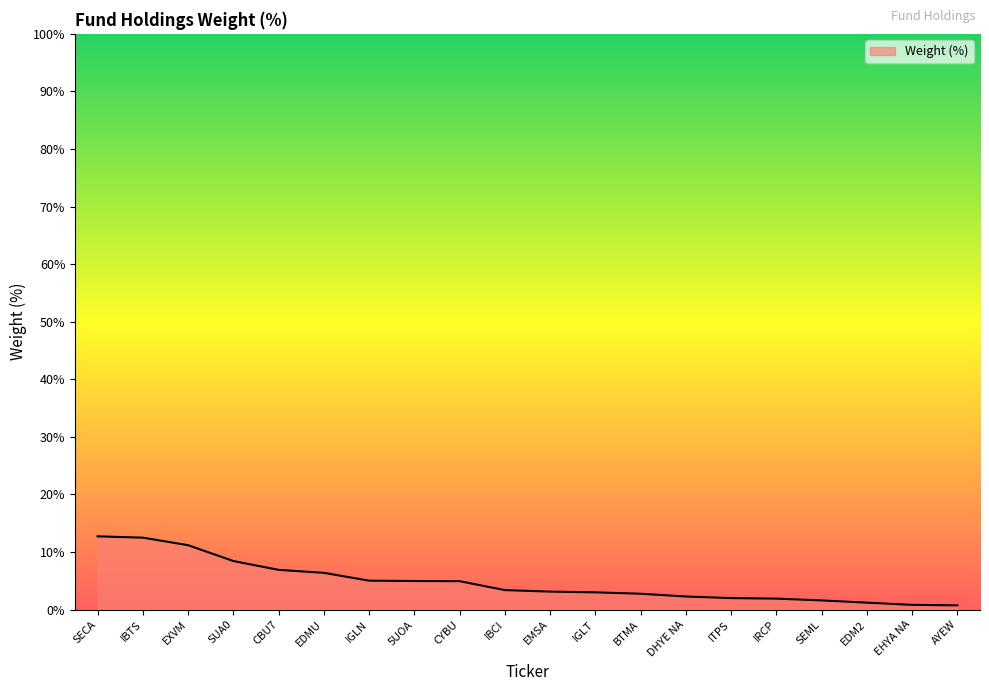

How many series are shown in this chart?

1